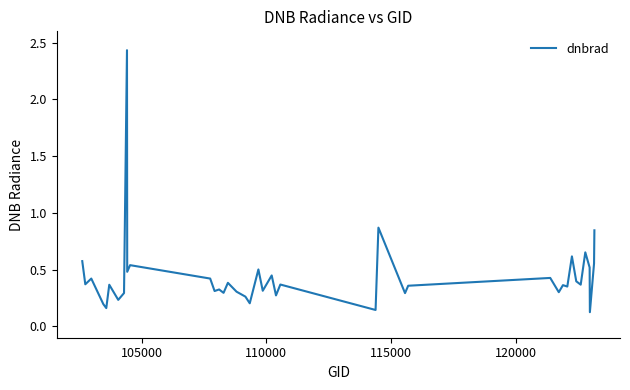

What is the difference between the maximum and minimum values?

2.3